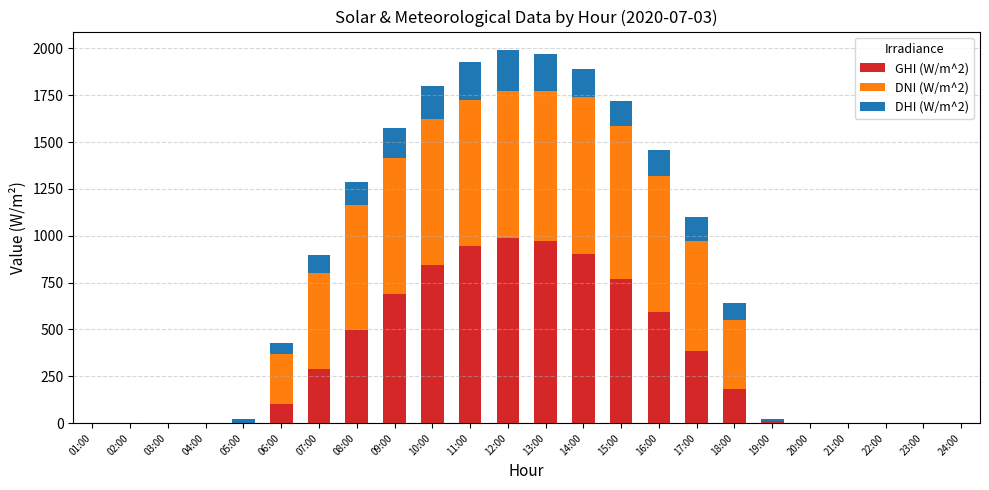

The value of GHI (W/m^2) at 21:00 is 0. True or false?

True